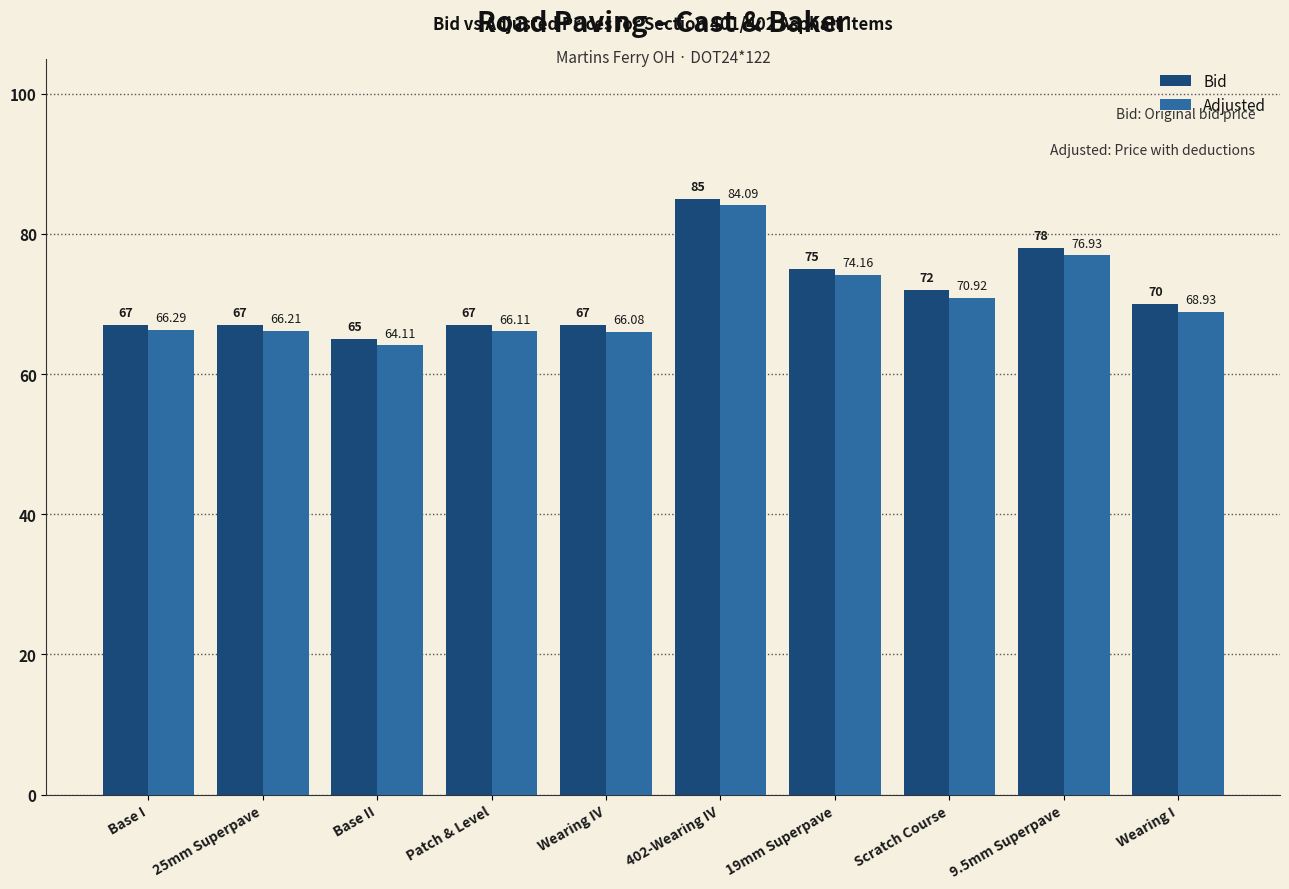

At Wearing I, list the series in order from largest to smallest.

Bid, Adjusted